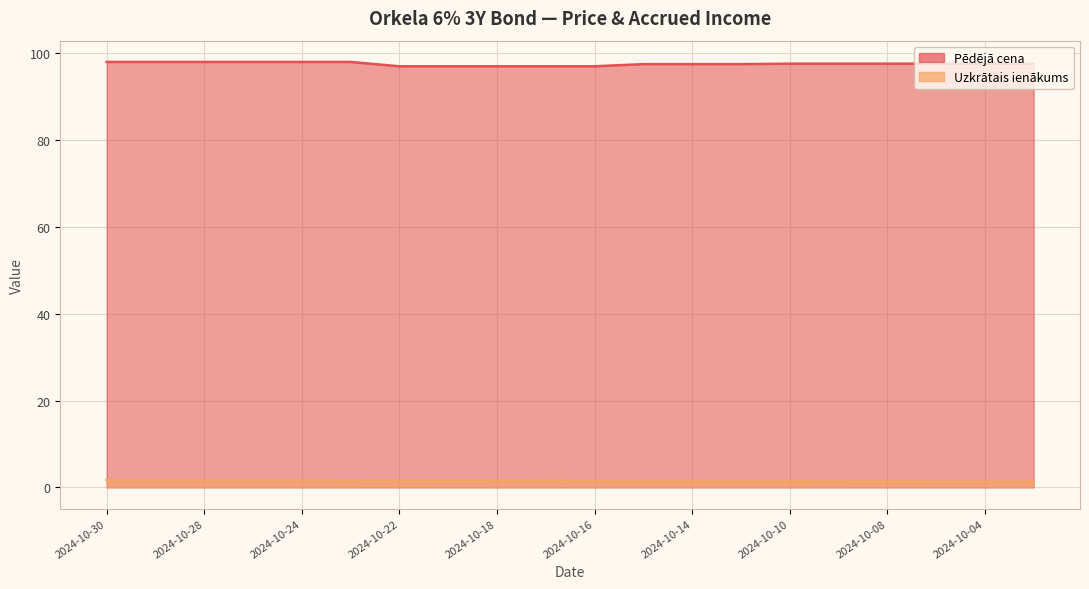

At 2024-10-28, list the series in order from smallest to largest.

Uzkrātais ienākums, Pēdējā cena